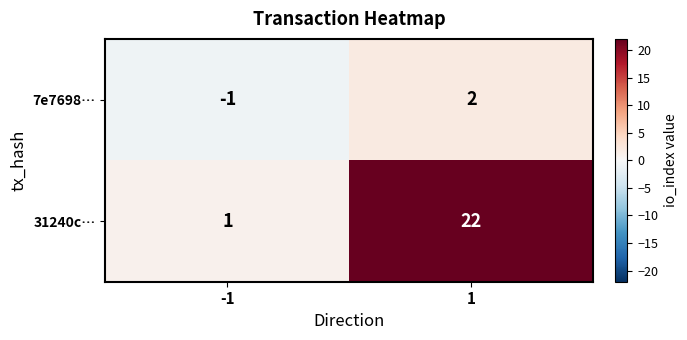

How many data points does each series have?

2